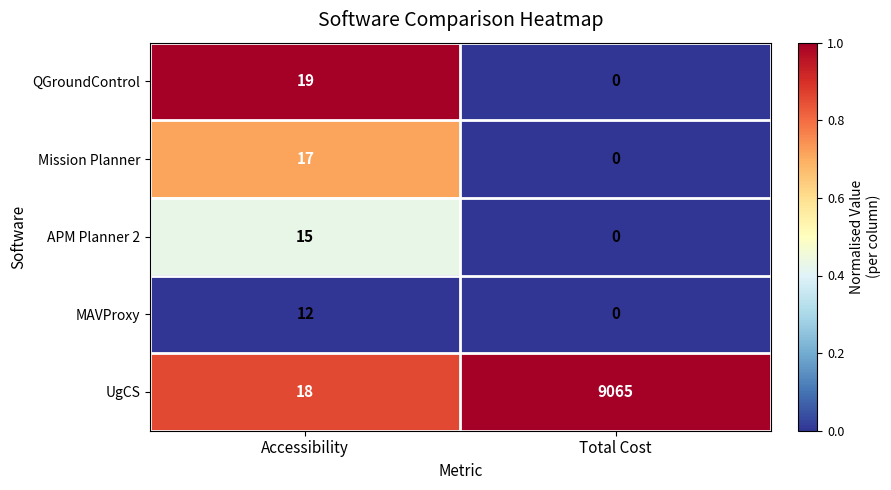

Which series has the largest total across all categories?

UgCS